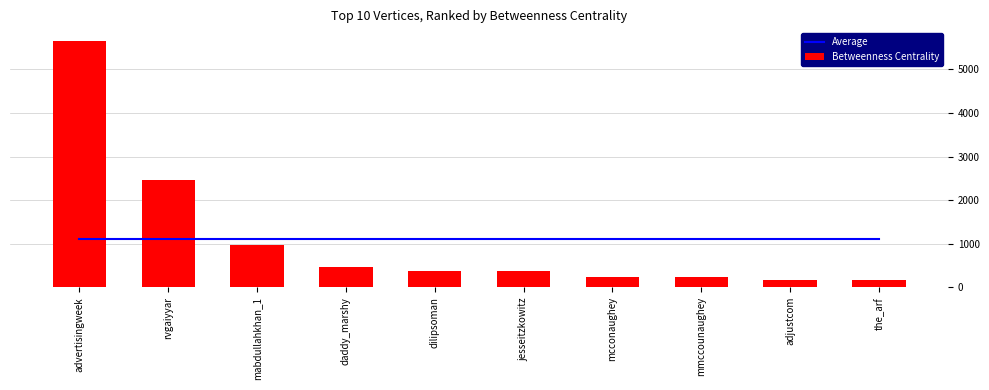

At which category is the sum across all series the highest?

advertisingweek